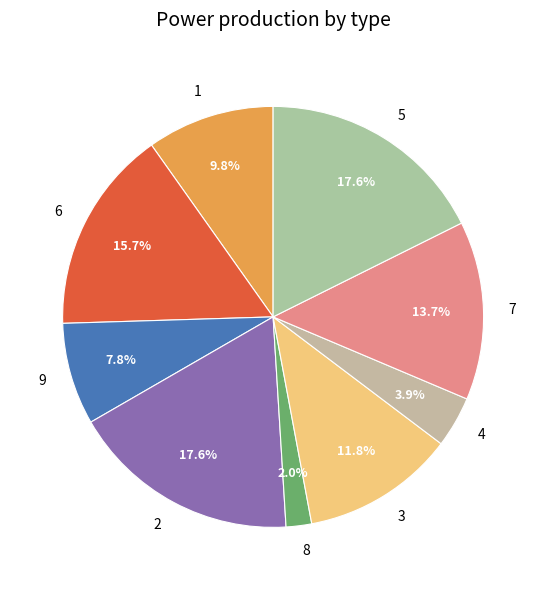

True or false: 2 accounts for 1% of the total.

False